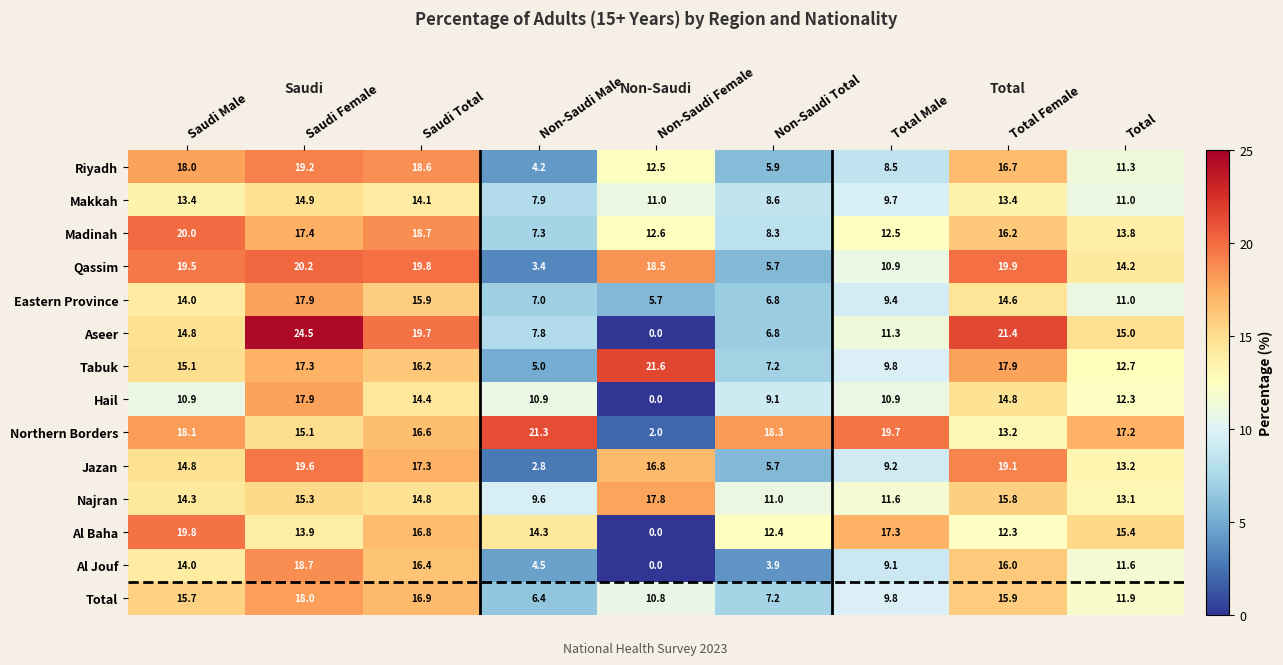

What is the total value across all series at Saudi Male?

222.4